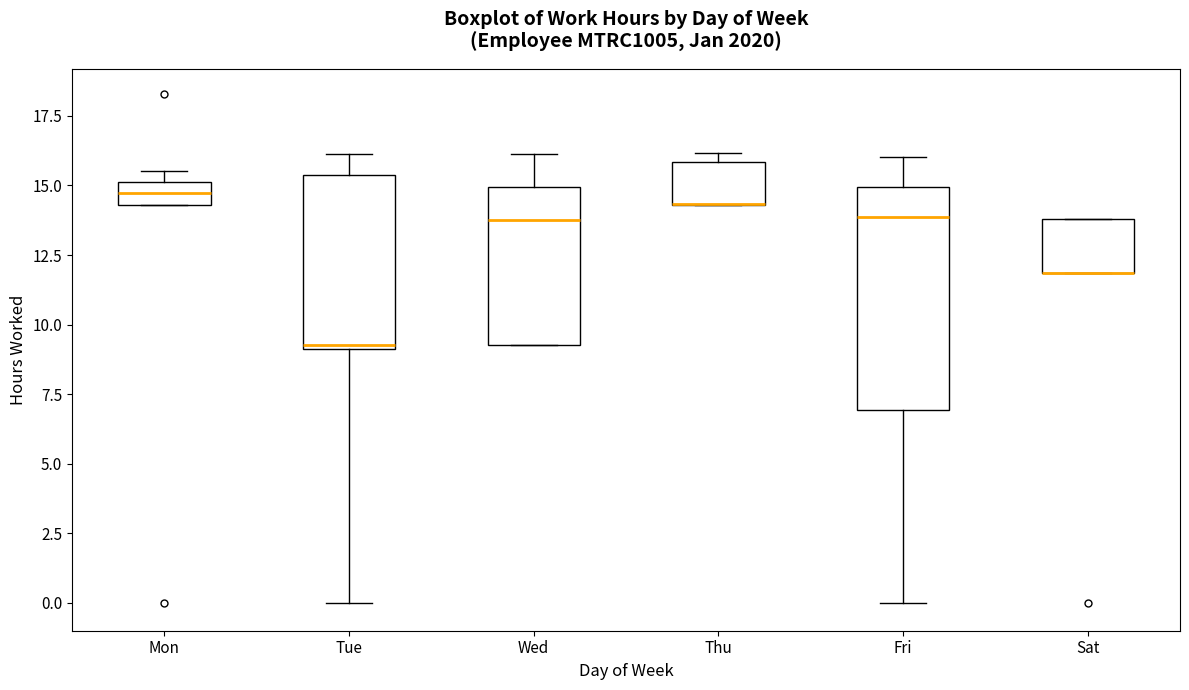

Reading left to right, transcribe this box plot: for each box, give where its median line is, the range the box spans, and where its two whiskers end, as read against the y-axis. The values are not printed on the chart, so give them approximately, as read against the axis.

Mon: median 14.5 (inside the box), box 14.5 to 15.0, whiskers 14.5 to 15.5
Tue: median 9.5, box 9.0 to 15.5, whiskers 0.0 to 16.0
Wed: median 13.5, box 9.5 to 15.0, whiskers 9.5 to 16.0
Thu: median 14.5 (drawn on the box's lower edge), box 14.5 to 16.0, whiskers 14.5 to 16.0 (just above the box's upper edge)
Fri: median 14.0, box 7.0 to 15.0, whiskers 0.0 to 16.0
Sat: median 12.0 (drawn on the box's lower edge), box 12.0 to 14.0, whiskers 12.0 to 14.0